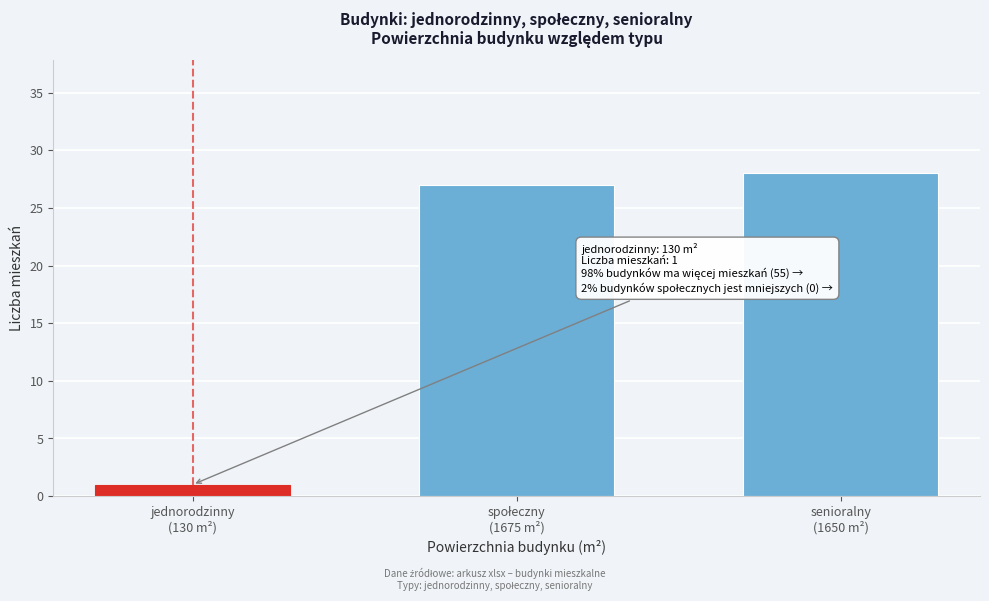

Reading left to right, what are all the values shown in this chart?

1	27	28